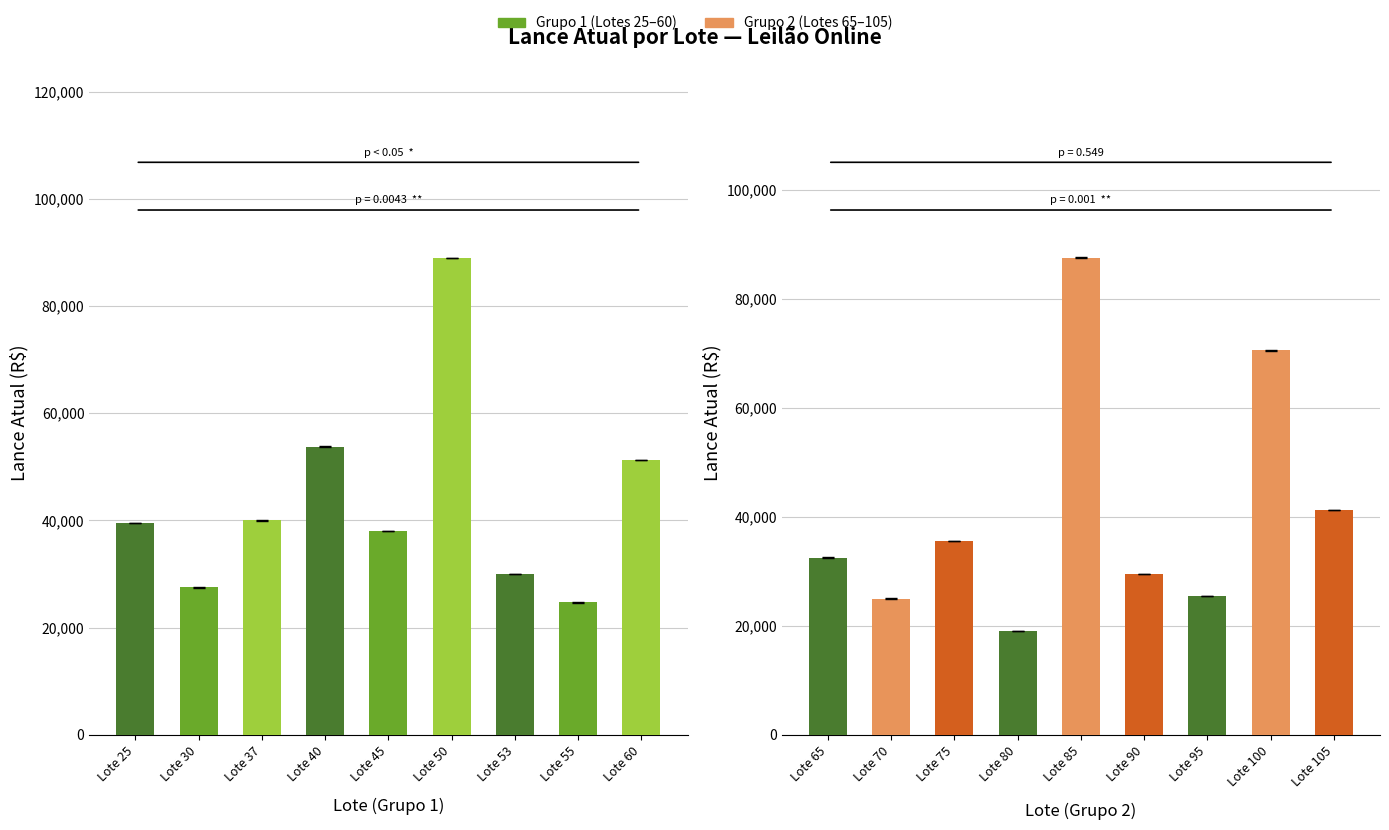

Count the number of data series in this chart.

2